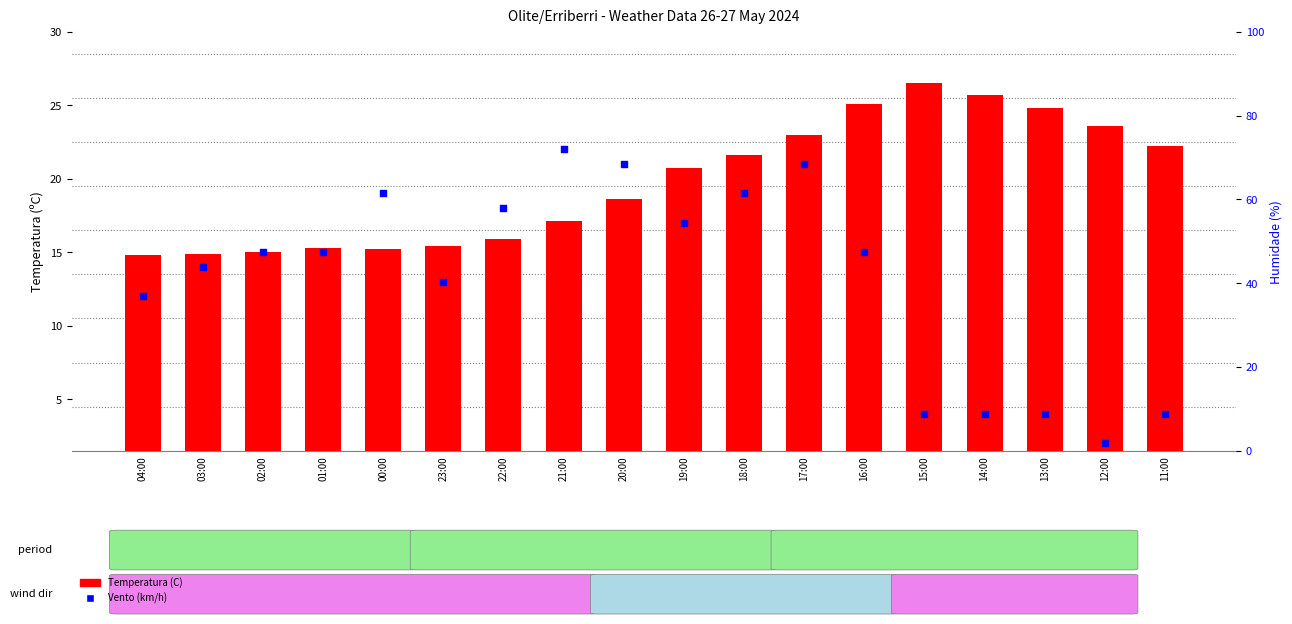

At which category is the sum across all series the highest?

17:00